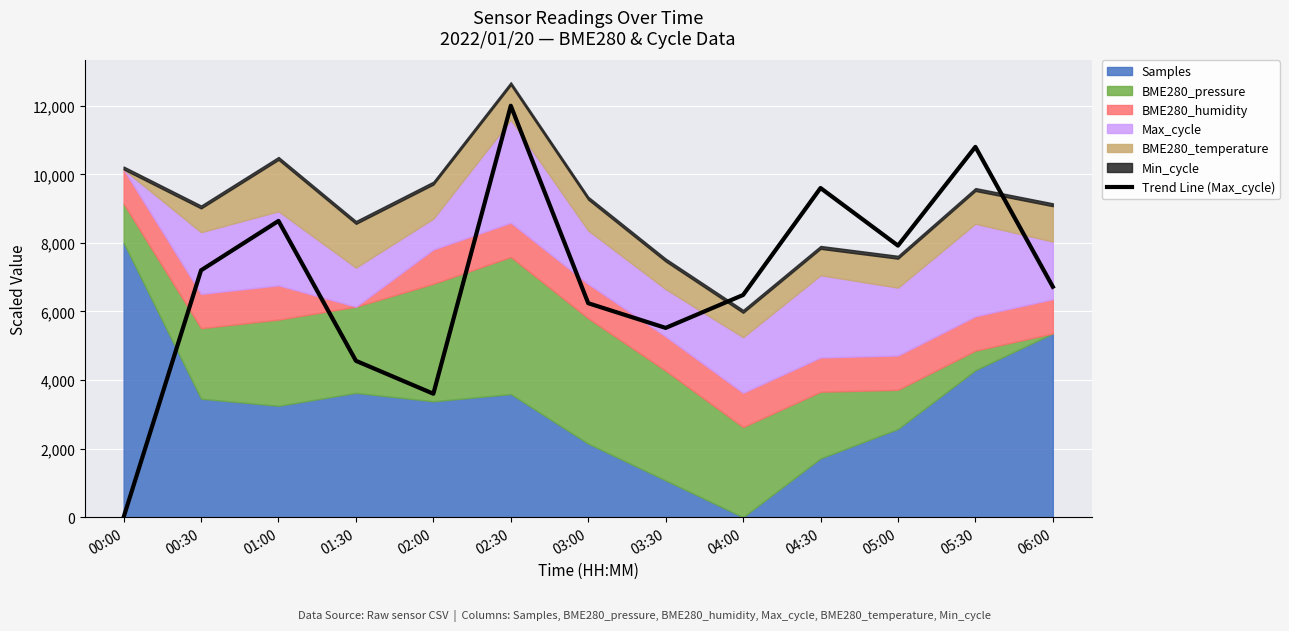

The value at 02:00 is 5956.8. True or false?

False